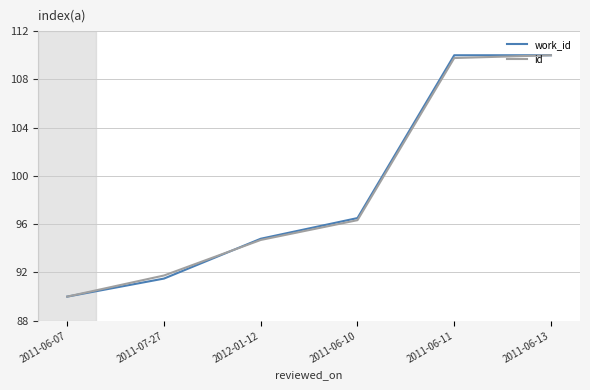

Reading right to left, transcribe all the data shown in this chart.

work_id: 2011-06-13=110.0	2011-06-11=110.0	2011-06-10=96.5	2012-01-12=94.8	2011-07-27=91.5	2011-06-07=90.0
id: 2011-06-13=110.0	2011-06-11=109.8	2011-06-10=96.3	2012-01-12=94.7	2011-07-27=91.7	2011-06-07=90.0